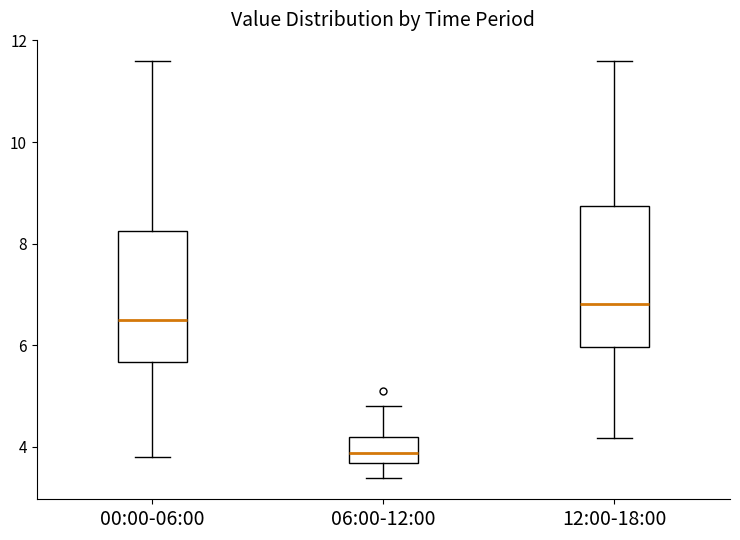

Reading left to right, read every box against the y-axis: the position of its median line, the range the box covers, and the ends of its whiskers. The values are not printed on the chart, so give them approximately, as read against the axis.

00:00-06:00: median 6.4, box 5.6 to 8.2, whiskers 3.8 to 11.6
06:00-12:00: median 3.8, box 3.6 to 4.2, whiskers 3.4 to 4.8
12:00-18:00: median 6.8, box 6.0 to 8.8, whiskers 4.2 to 11.6